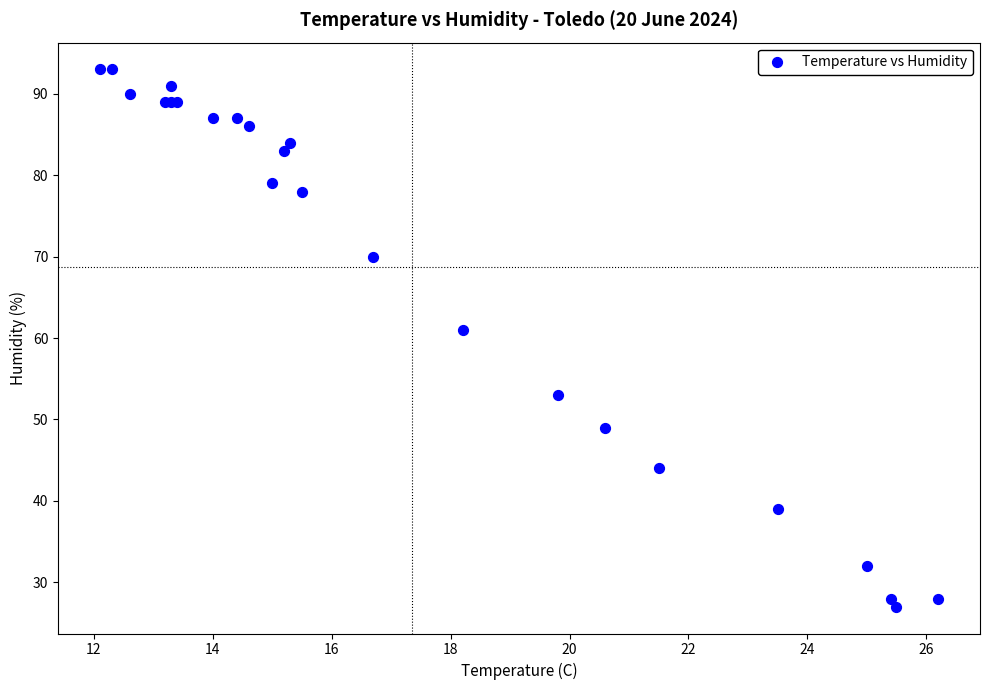

What Y value in the scatter plot is closest to 60?

61